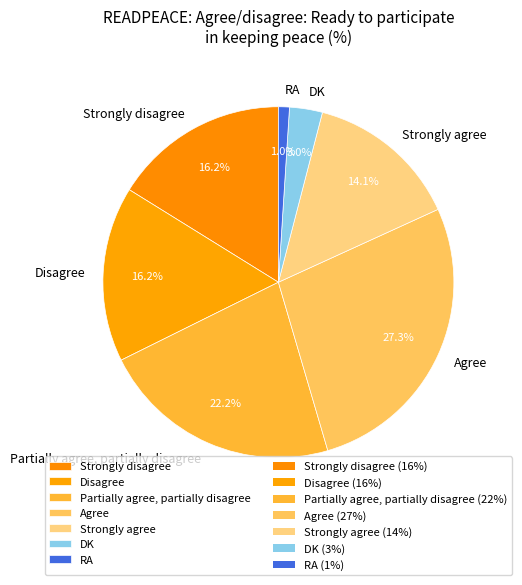

To the nearest percent, what portion does Strongly disagree represent?

16%